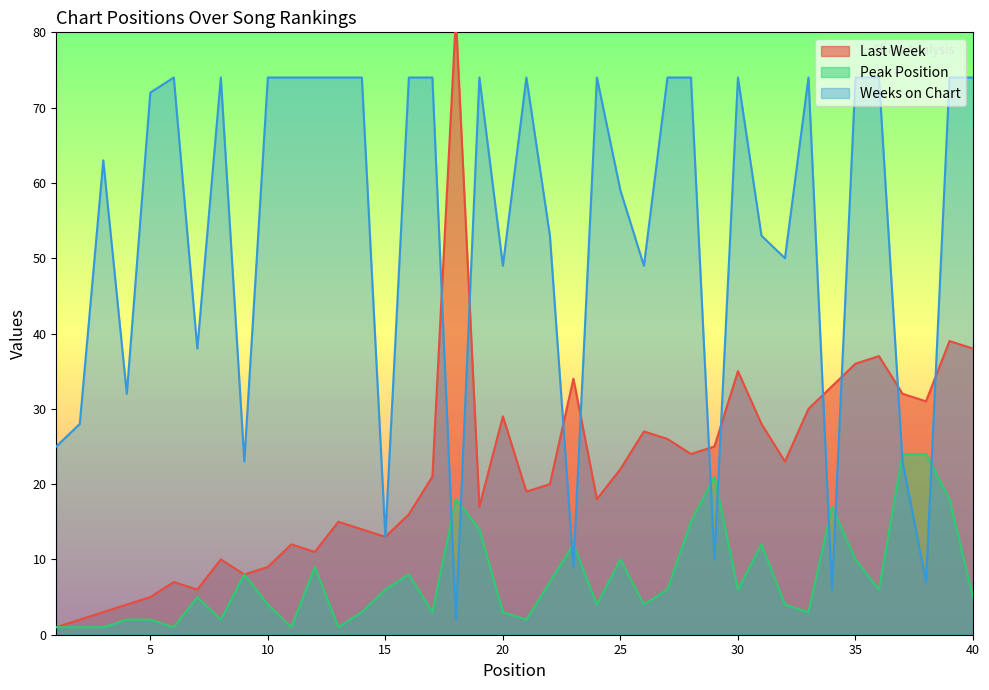

At which category is the sum across all series the highest?

39